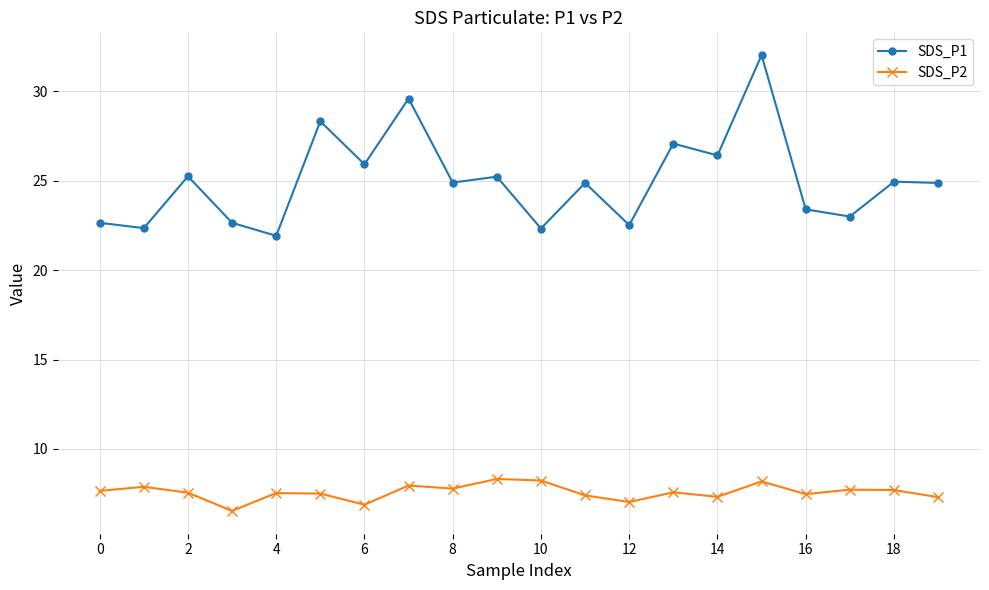

At how many categories does at least one series exceed 18?

20